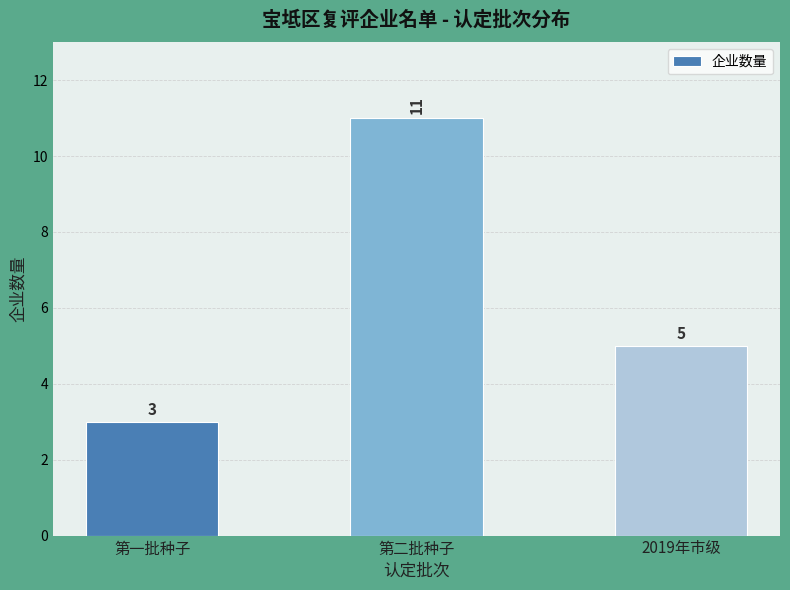

Read the value at 第二批种子.

11